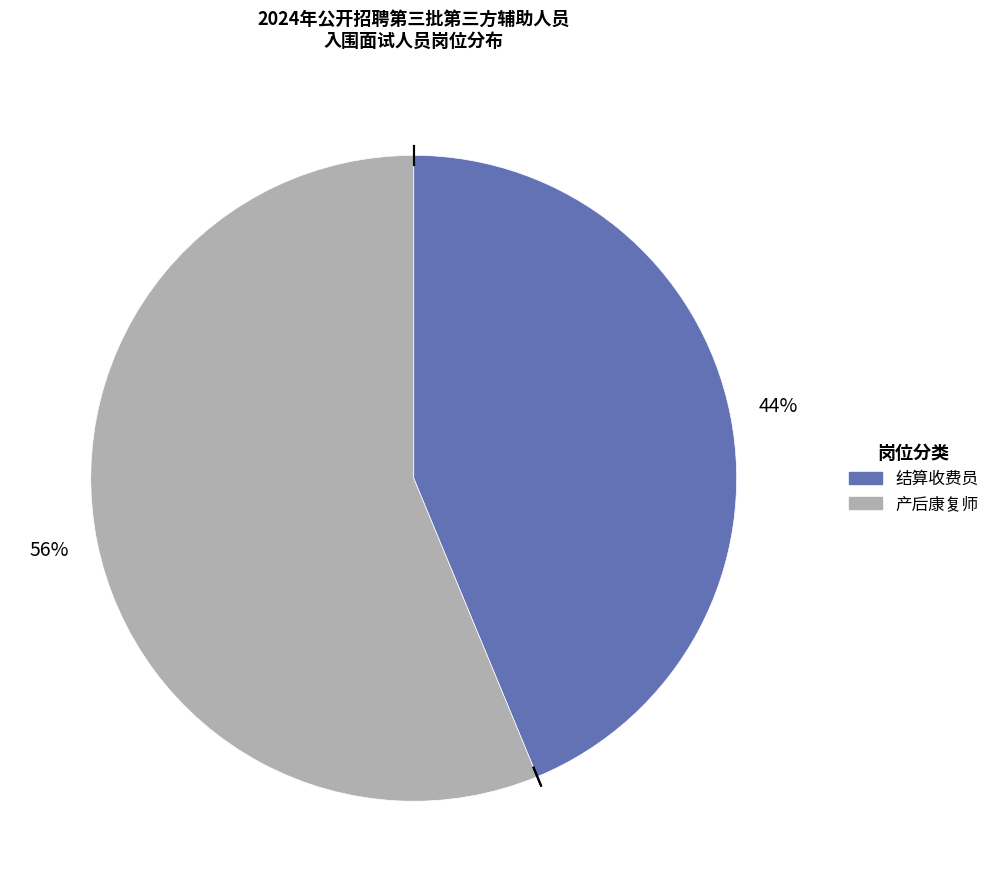

What is the majority slice?

产后康复师